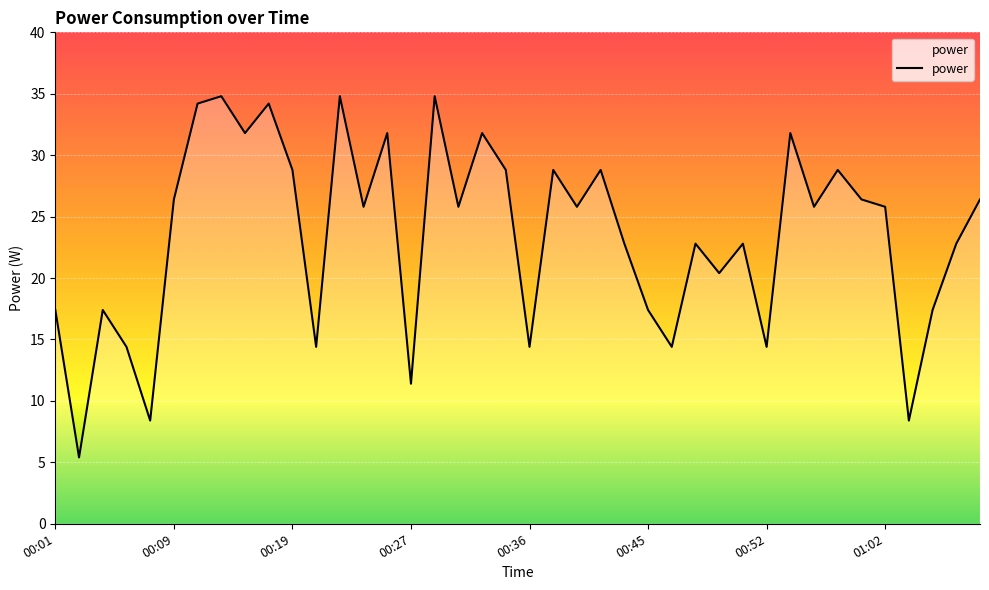

What is the smallest value displayed?

5.4